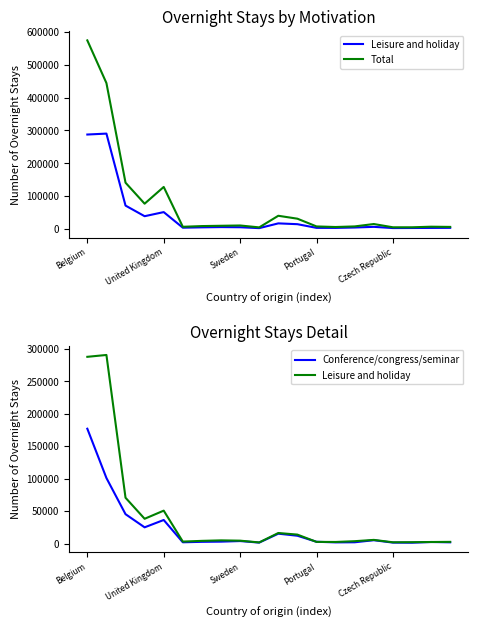

List the series in order of their peak value, lowest first.

Conference/congress/seminar, Leisure and holiday, Total